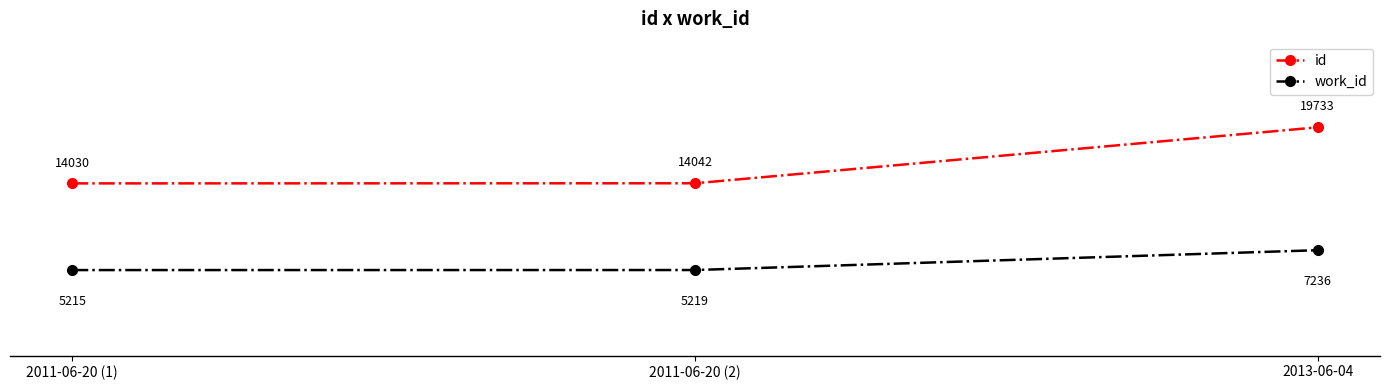

List the series in order of their peak value, lowest first.

work_id, id